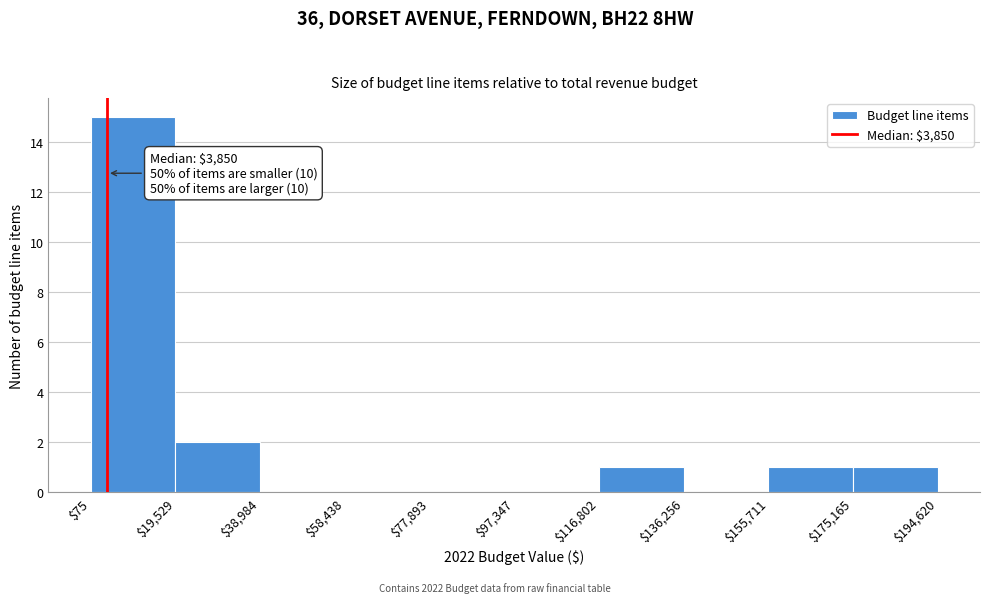

Over which range of the x-axis is the bar tallest?

$75 to $19,529